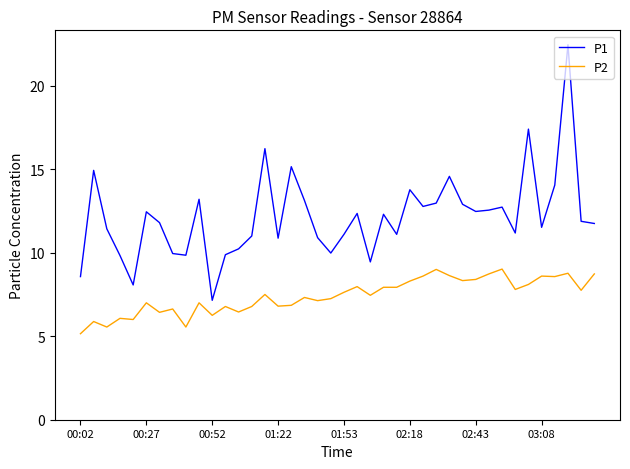

Which series has the largest total across all categories?

P1